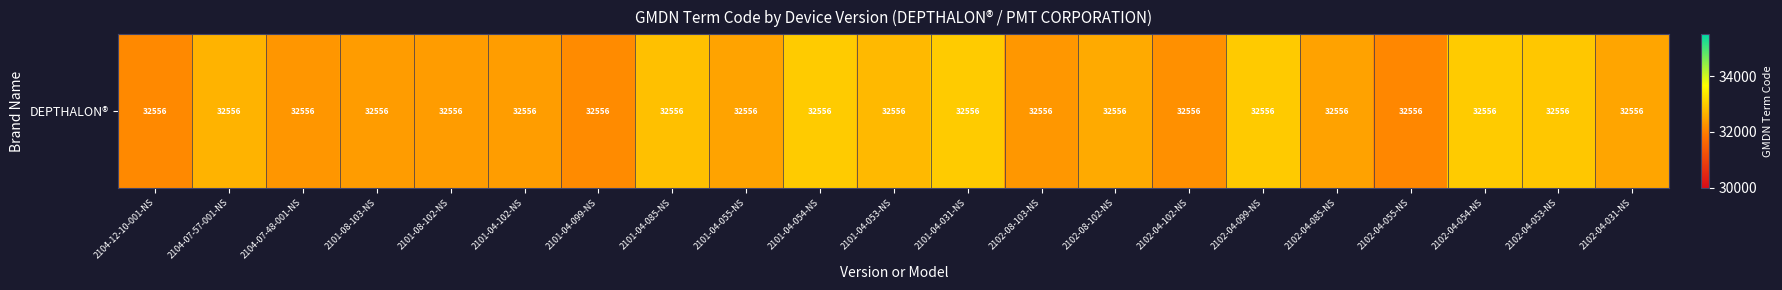

Between 2101-04-085-NS and 2101-08-102-NS, which is larger?

2101-04-085-NS